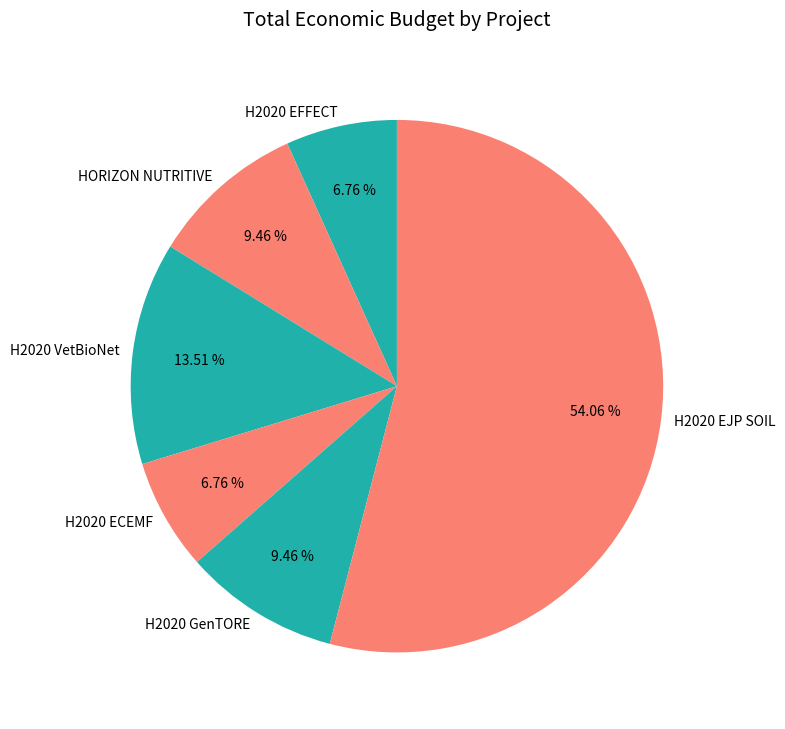

Is the sum of H2020 GenTORE and H2020 VetBioNet greater than half?

No